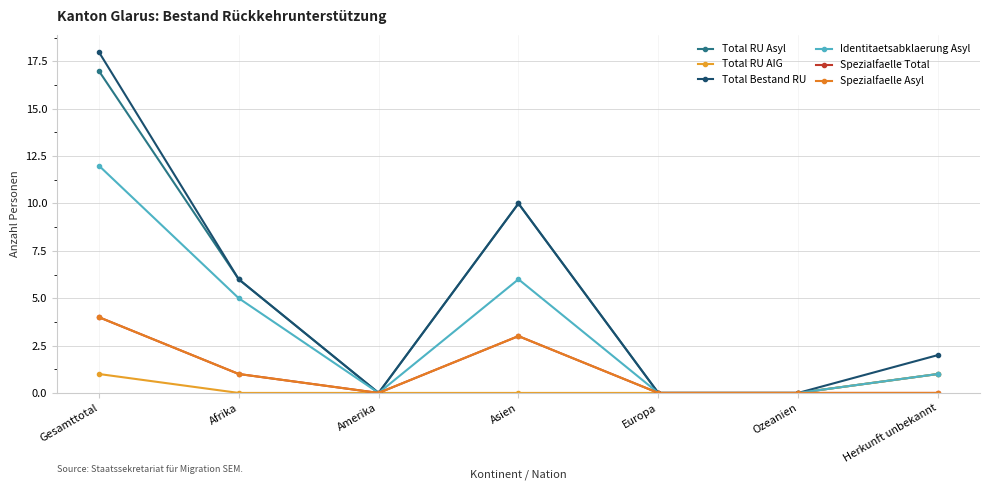

List the labels in order of Identitaetsabklaerung Asyl value, smallest first.

Amerika, Europa, Ozeanien, Herkunft unbekannt, Afrika, Asien, Gesamttotal